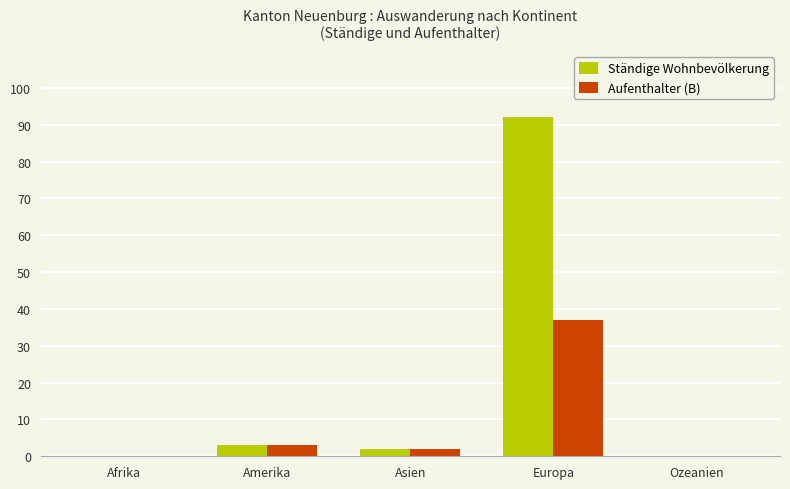

Between Asien and Europa, which series saw the biggest shift?

Ständige Wohnbevölkerung